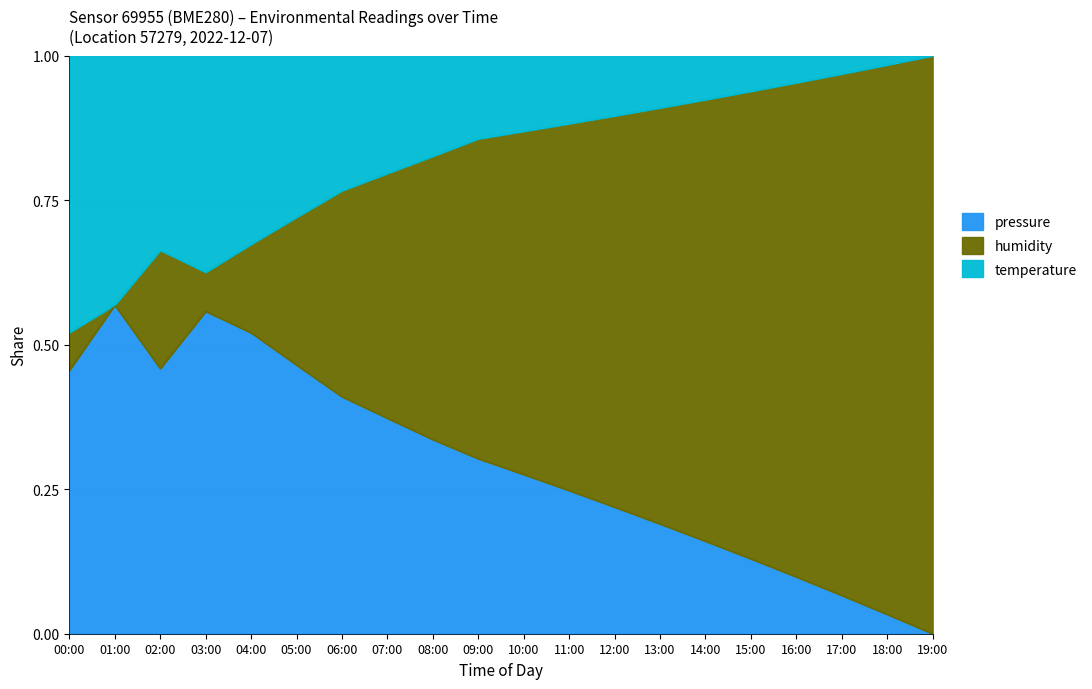

What is the average value of the pressure series?

0.8